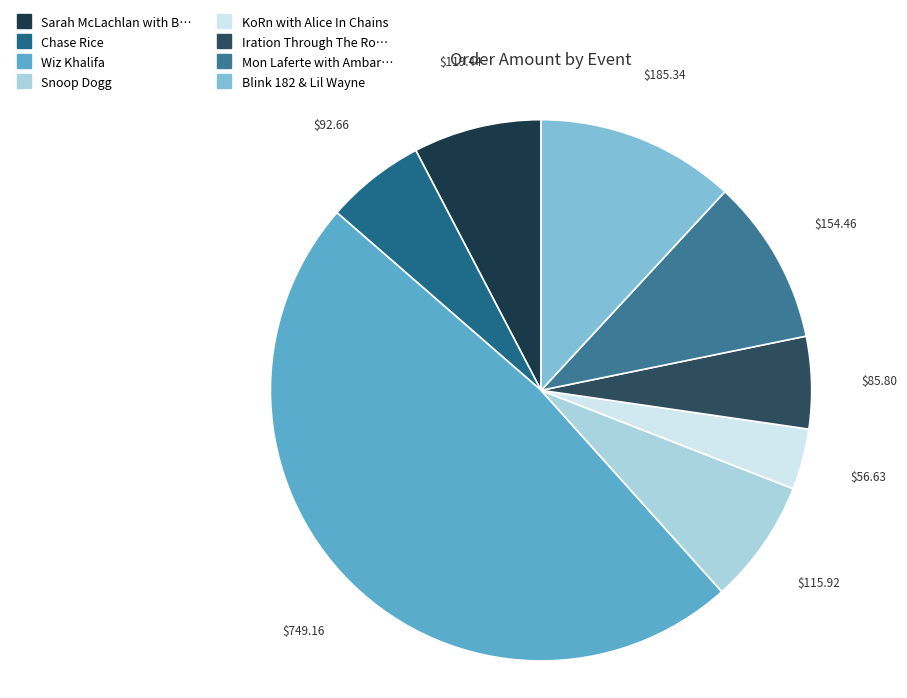

How many slices are in this pie chart?

8